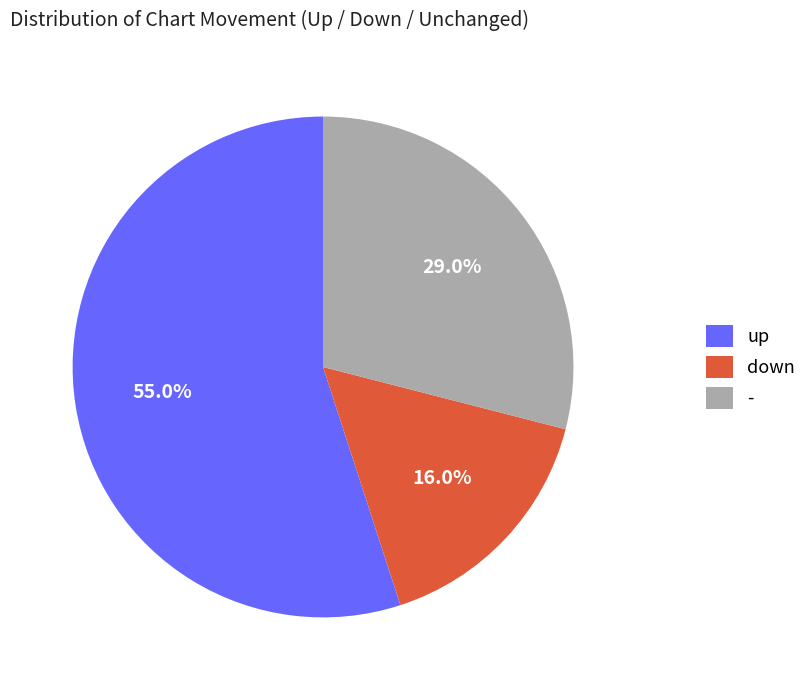

Which category has the smallest portion of the pie?

down